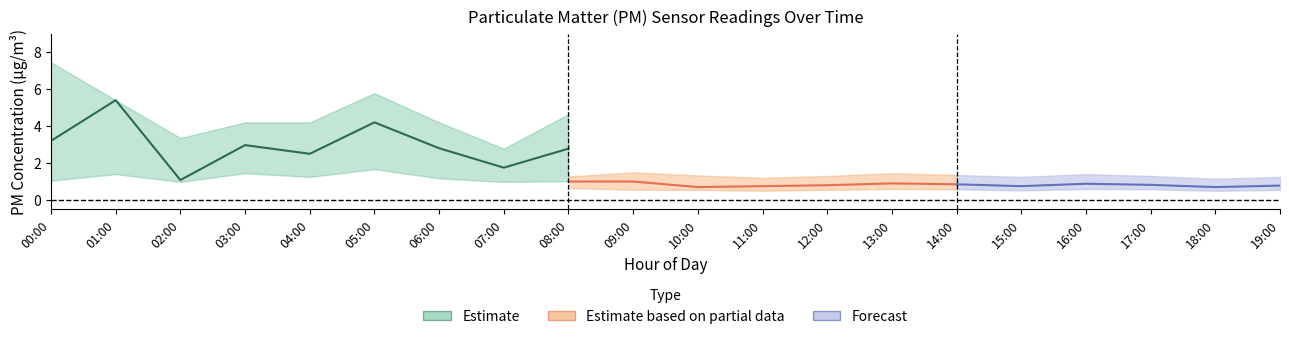

Is the value of P2_upper at 13:00 greater than the value of P1_lower at 10:00?

Yes